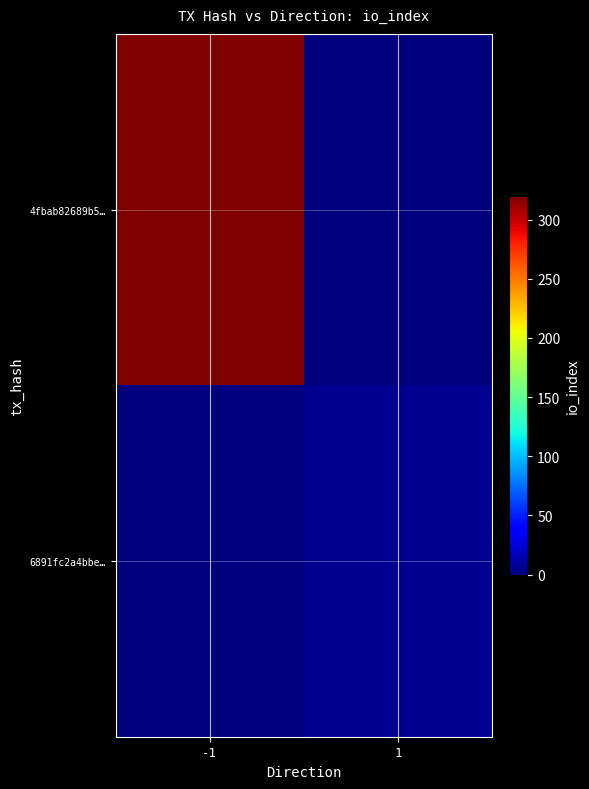

At 1, list the series in order from largest to smallest.

6891fc2a4bbe…, 4fbab82689b5…